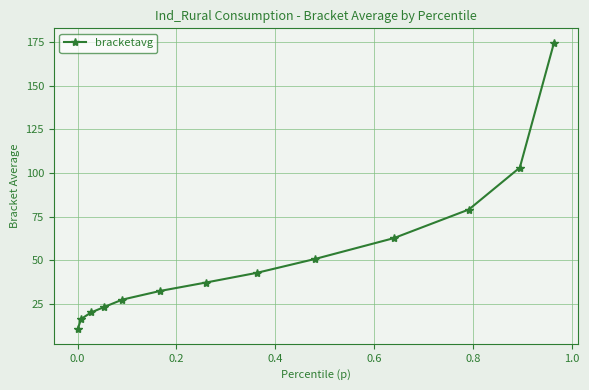

What is the sum of all values?

679.1